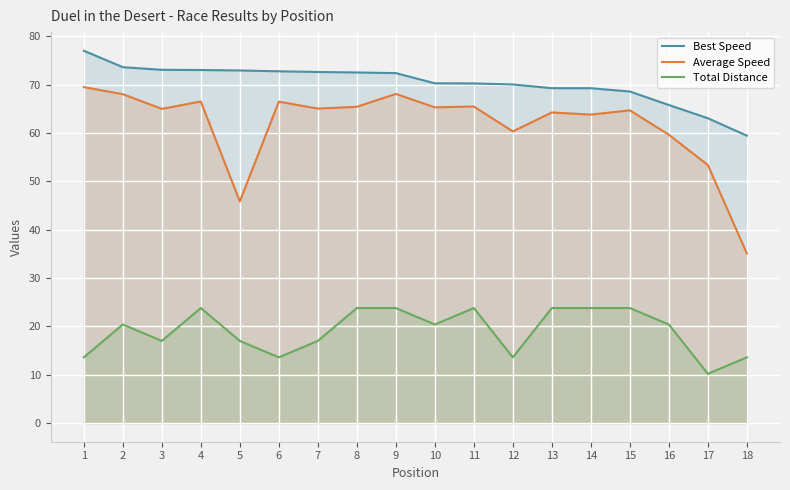

True or false: Best Speed has a value of 73.0 at 4.

True